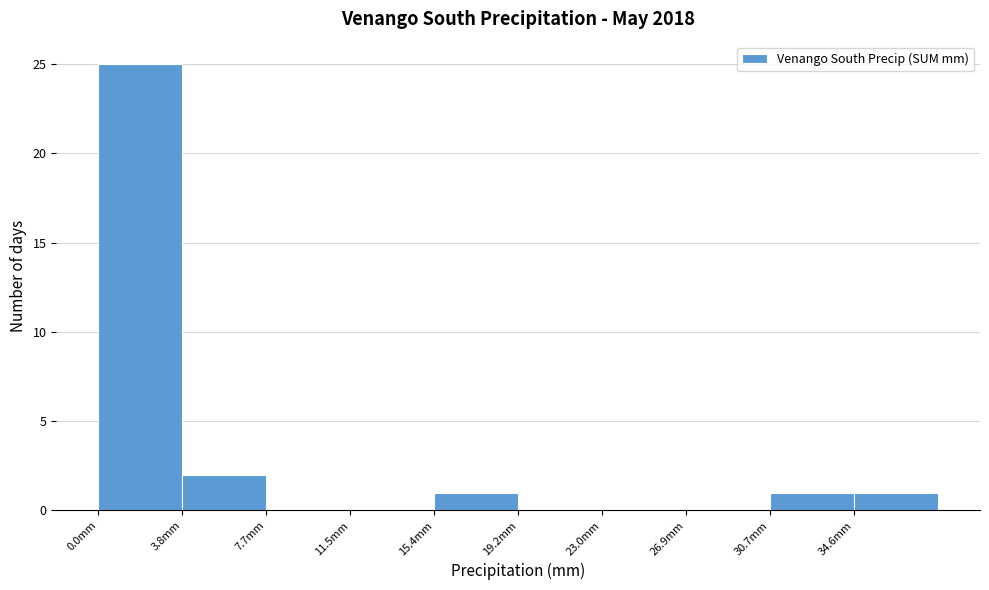

Reading left to right, transcribe this chart: for each bar, give the range it covers on the x-axis and its height. Neither the bar edges nor the heights are printed on the chart, so give them approximately, as read against the axes.

0.0 to 4.0: 25
4.0 to 7.5: 2
7.5 to 11.5: 0
11.5 to 15.5: 0
15.5 to 19.0: 1
19.0 to 23.0: 0
23.0 to 27.0: 0
27.0 to 30.5: 0
30.5 to 34.5: 1
34.5 to 38.5: 1